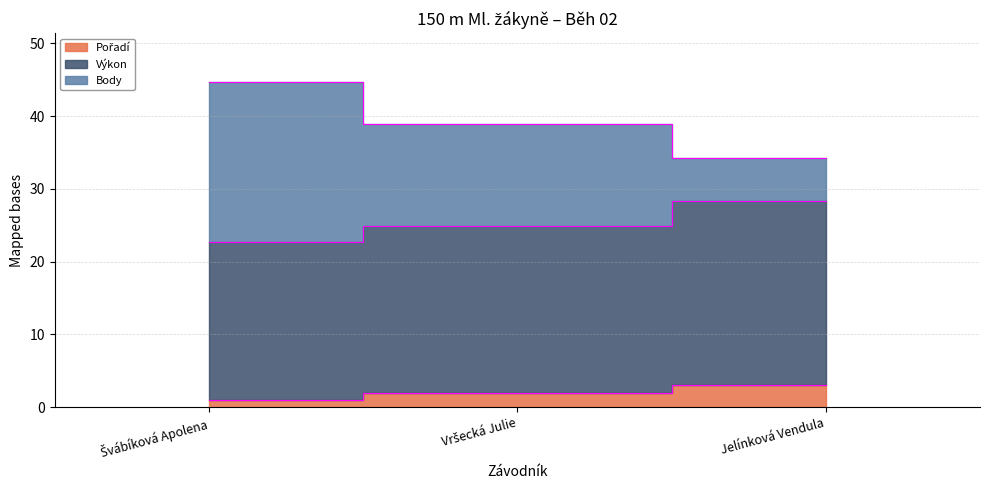

What position from the left is Vršecká Julie?

2